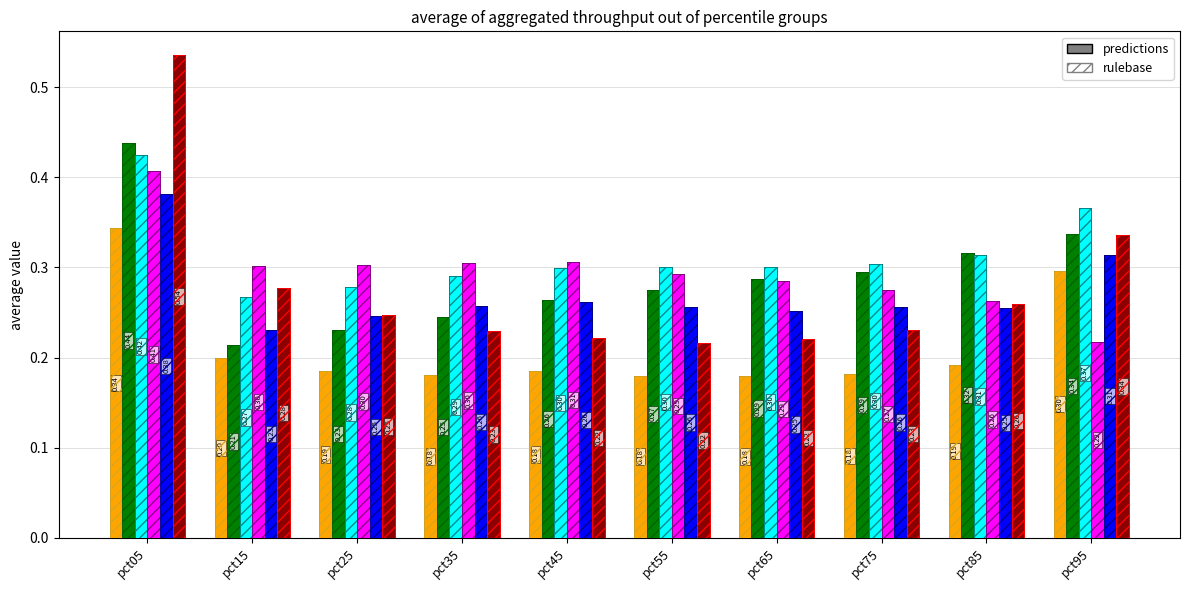

Are the bars horizontal?

No